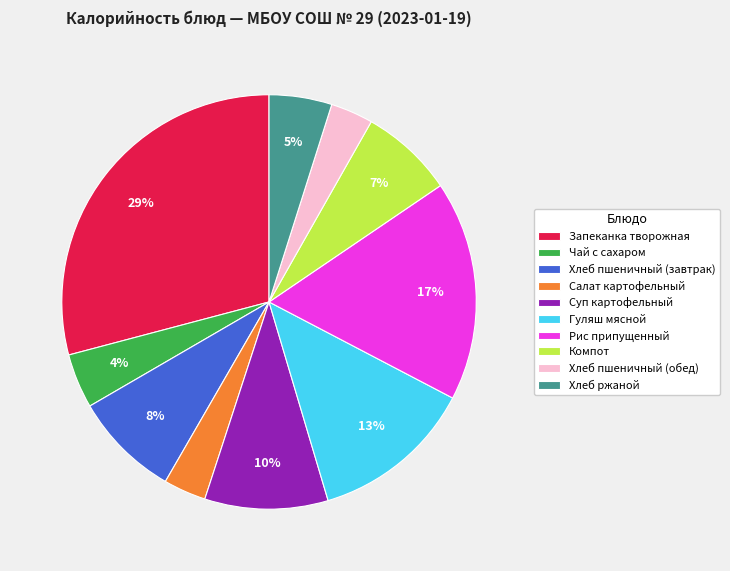

To the nearest percent, what percentage of the pie is Гуляш мясной?

13%